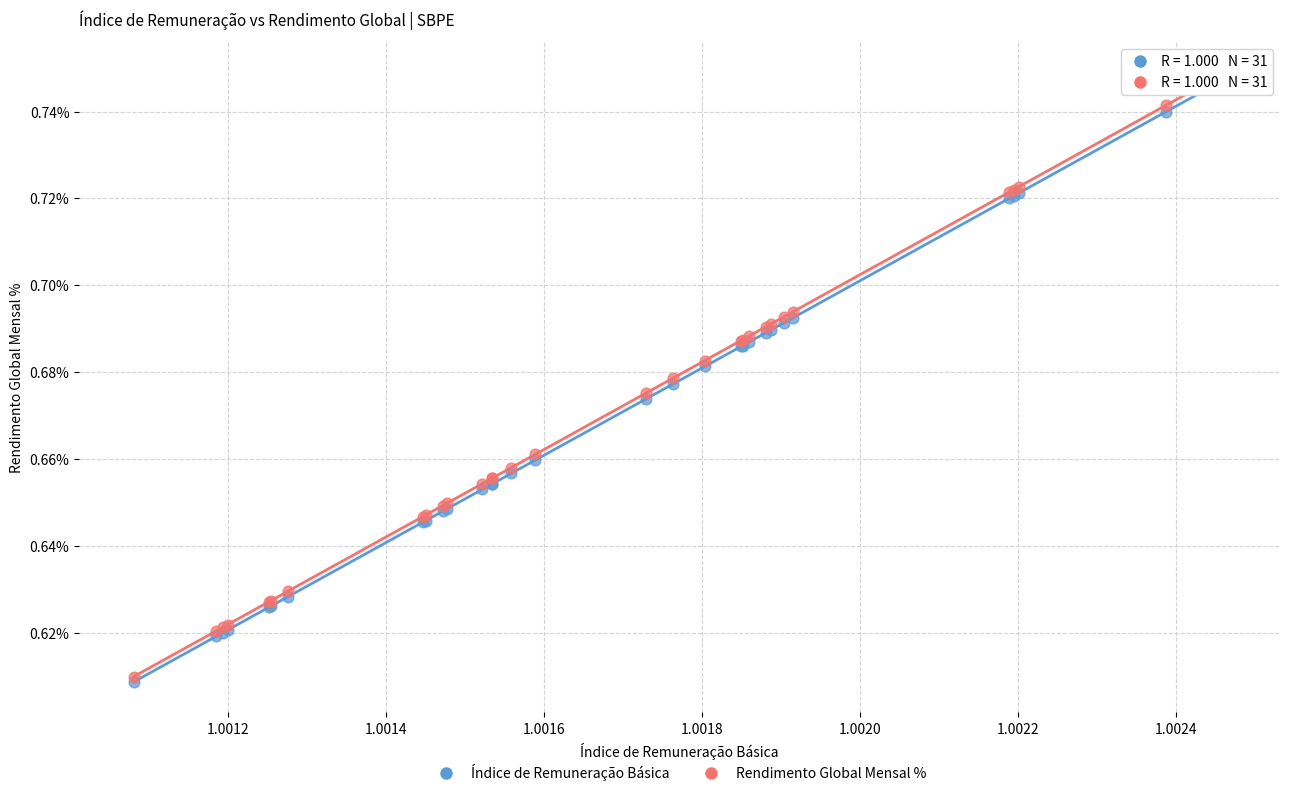

What are all the series names shown in the legend?

Índice de Remuneração Básica, Rendimento Global Mensal %